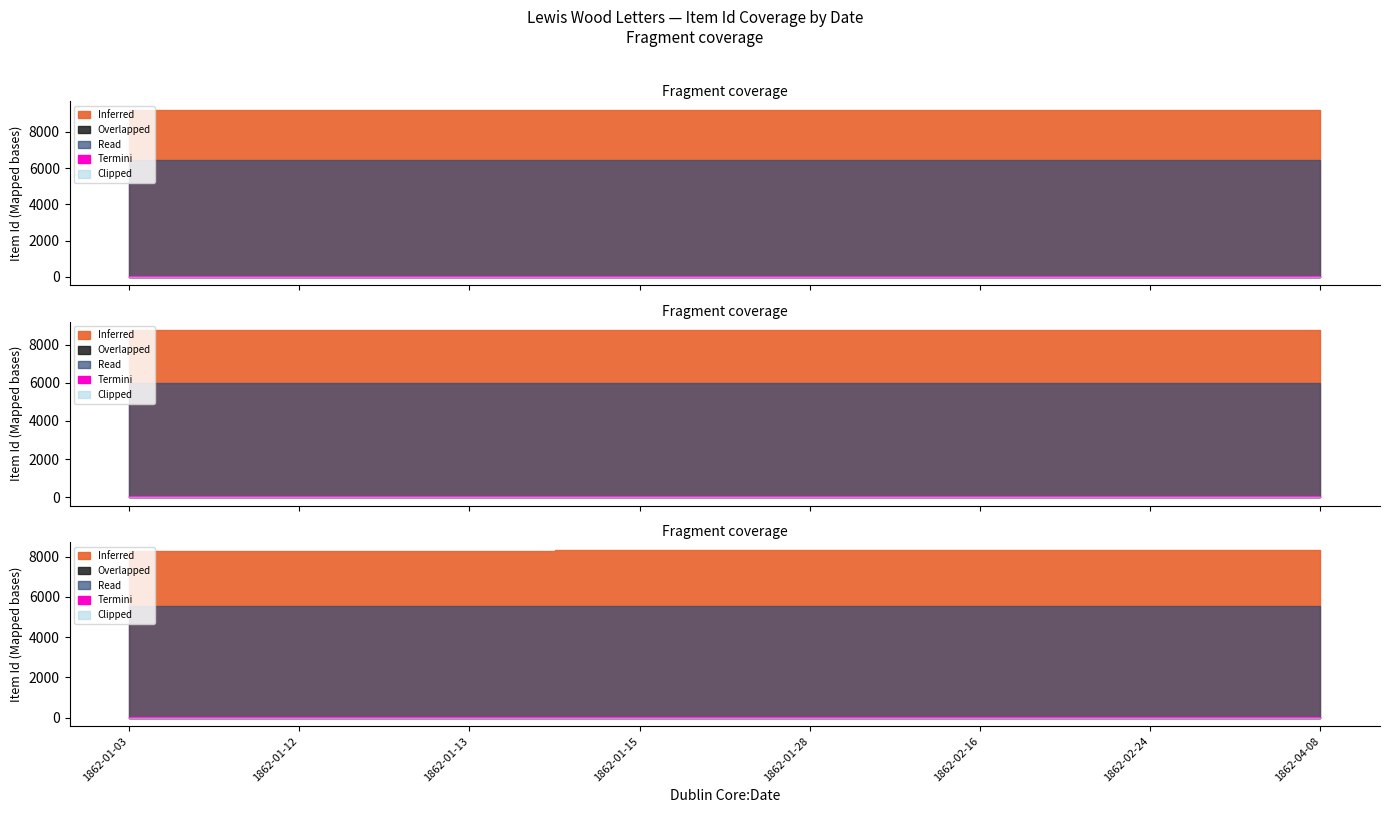

Which series has the largest range (max minus min)?

Inferred